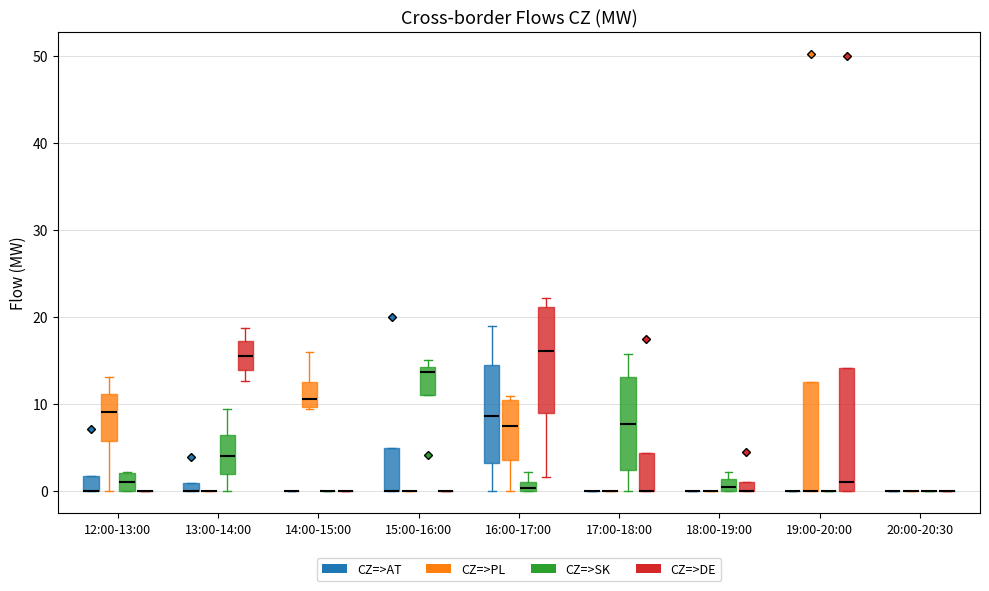

Comparing the boxes themselves (not the whiskers), which one is the tallest?

19:00-20:00 (CZ=>DE)